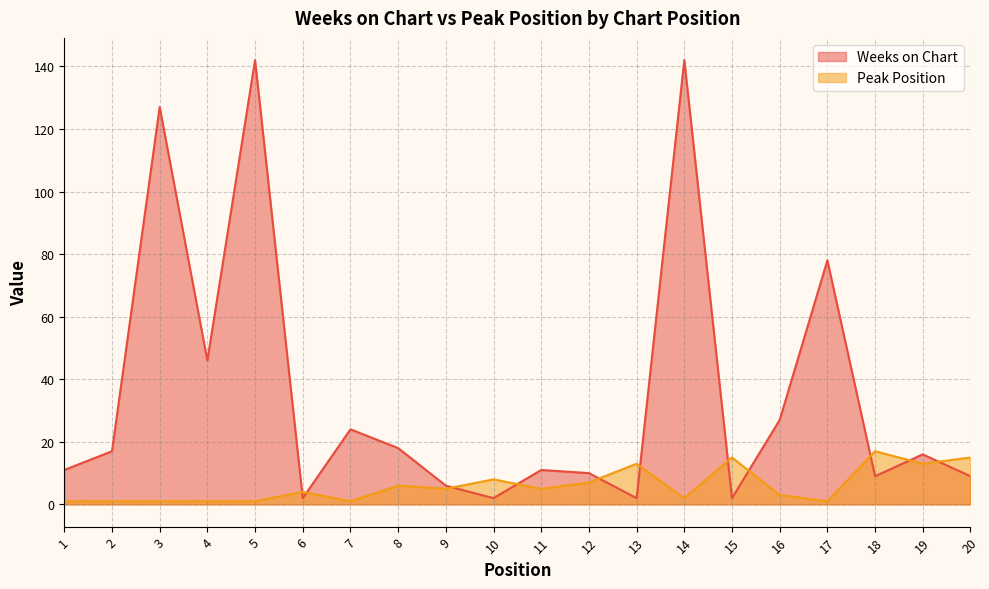

At how many categories does at least one series exceed 46?

4